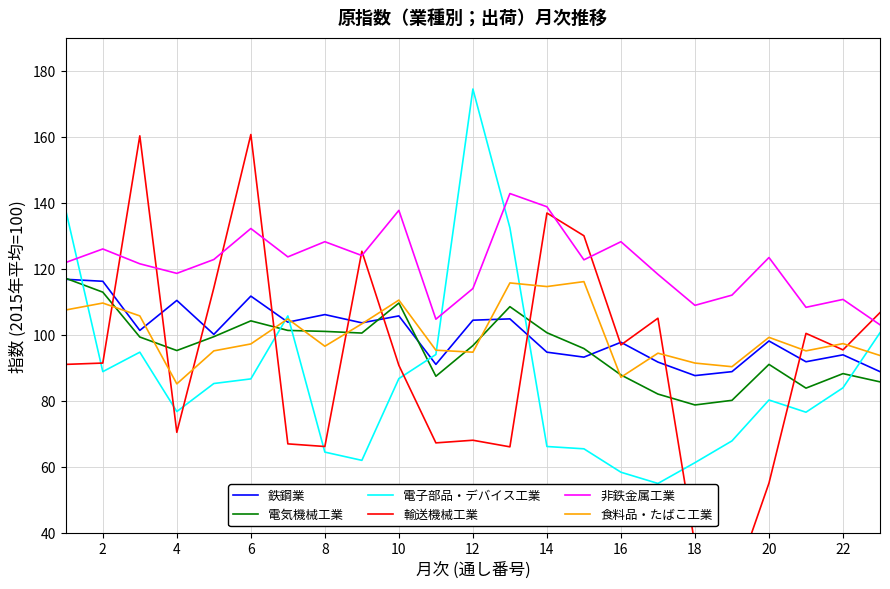

At which category does 電気機械工業 reach its first local valley?

4